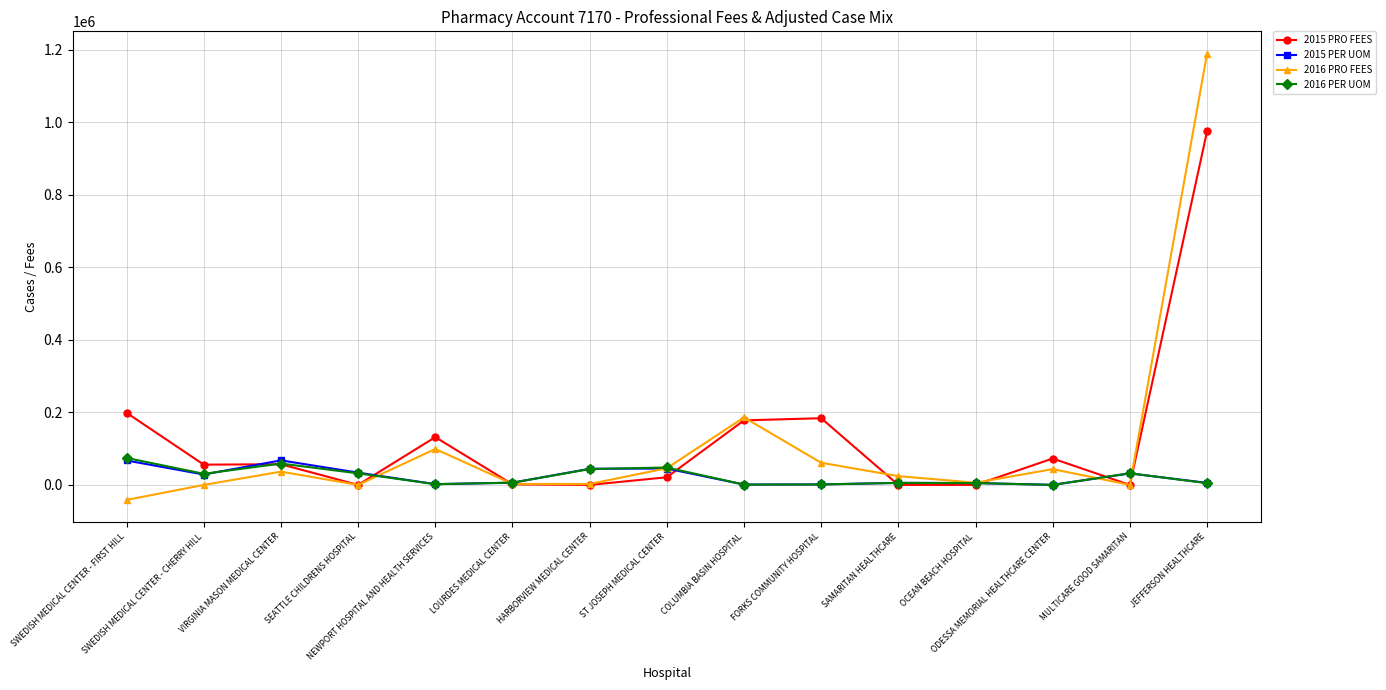

How many lines are shown in the chart?

4